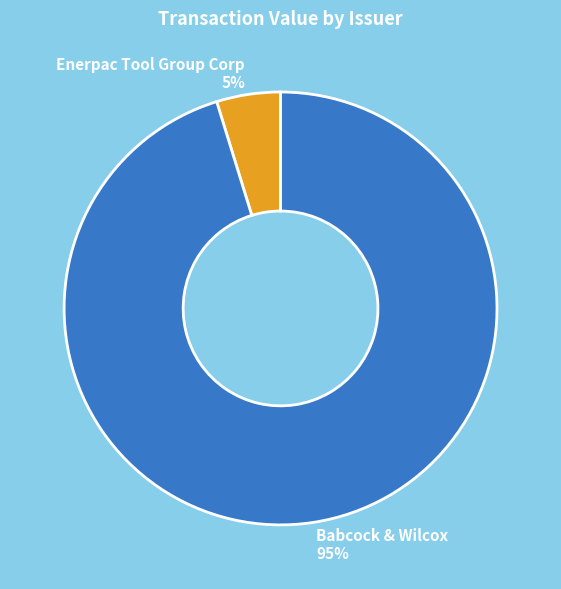

Does Enerpac Tool Group Corp account for over 50% of the chart?

No